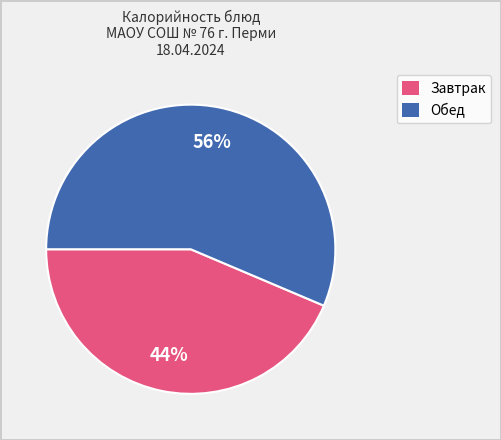

Is there a majority slice in this chart?

Yes